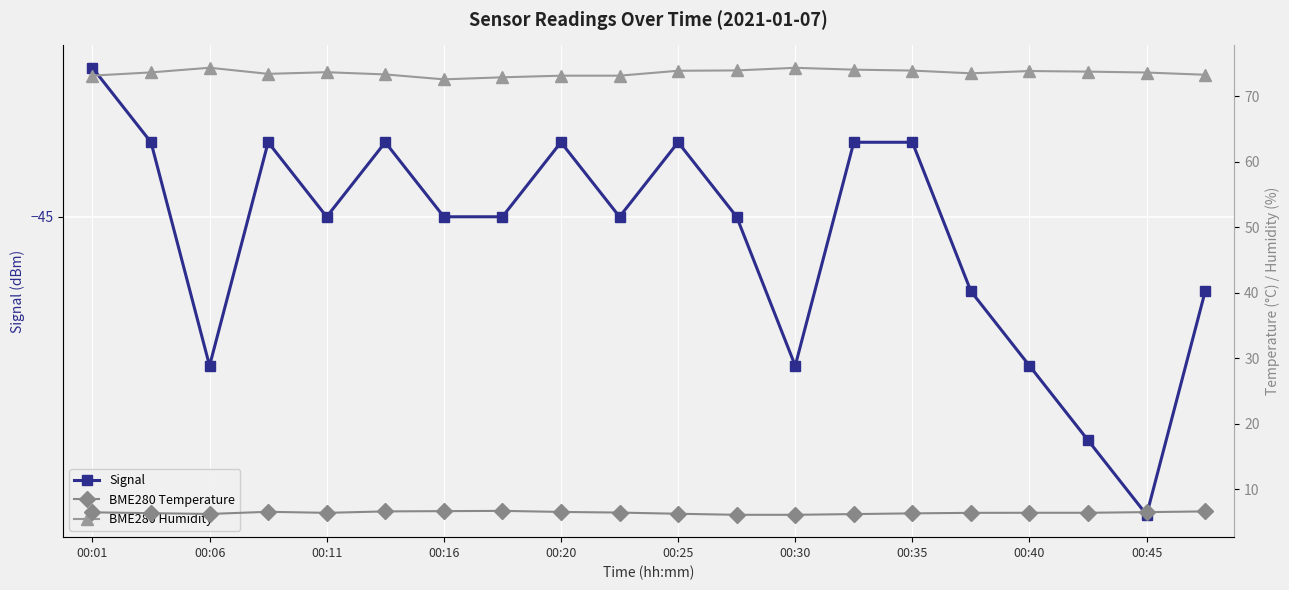

Is the value of BME280 Temperature at 19 greater than the value of Signal at 11?

Yes